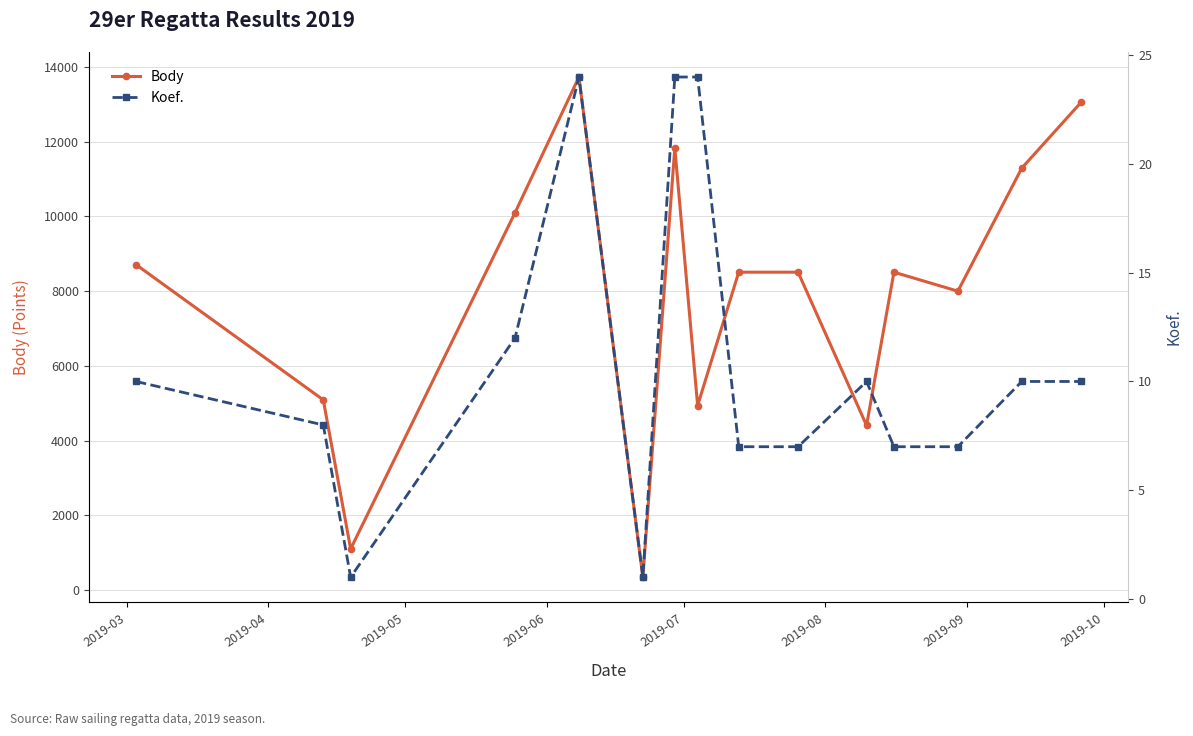

How many interior local valleys does the Body series have?

5